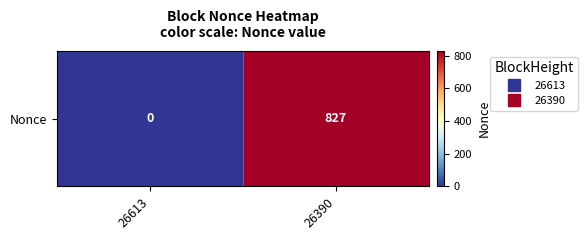

How many series are shown in this chart?

1